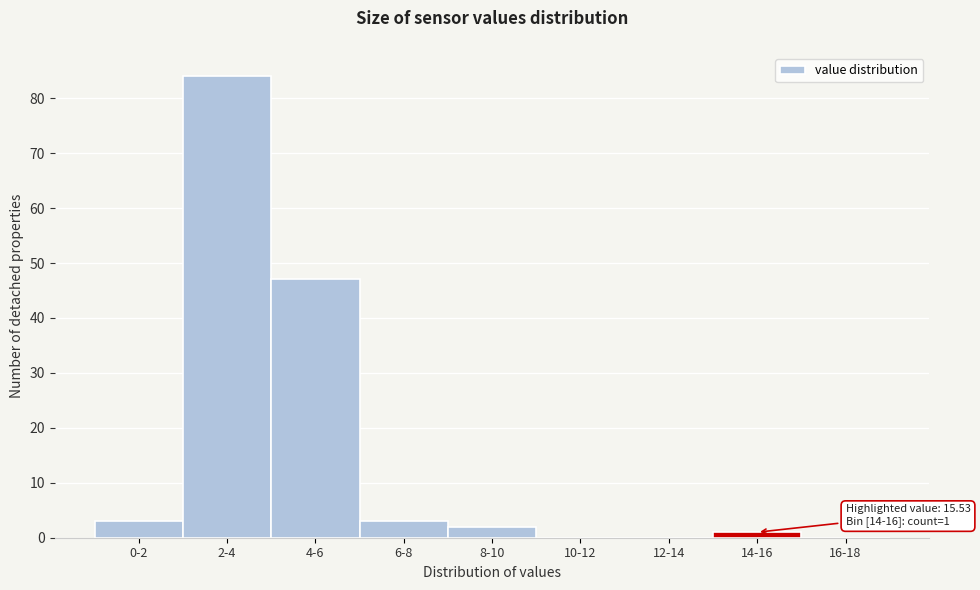

Reading left to right, list all the values displayed in this chart.

0-2=3	2-4=84	4-6=47	6-8=3	8-10=2	10-12=0	12-14=0	14-16=1	16-18=0